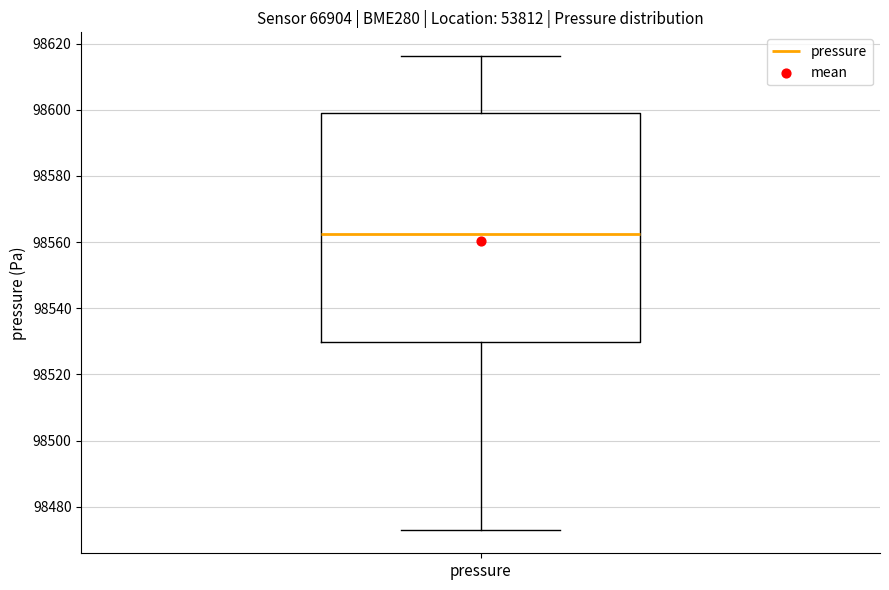

Read this box plot against the y-axis: the position of the median line, the range covered by the box, and the ends of both whiskers. The values are not printed on the chart, so give them approximately, as read against the axis.

median 98562, box 98530 to 98600, whiskers 98474 to 98616